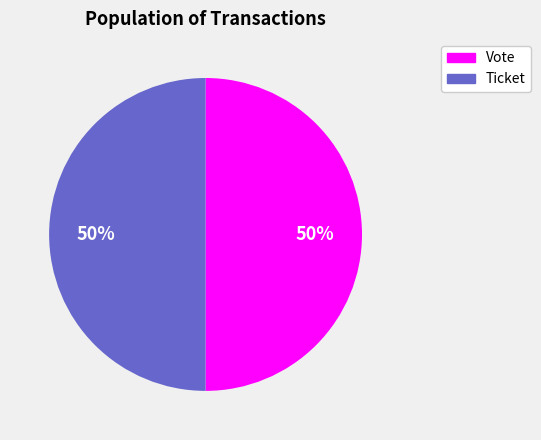

Is it true that Ticket is 36% of the pie?

False